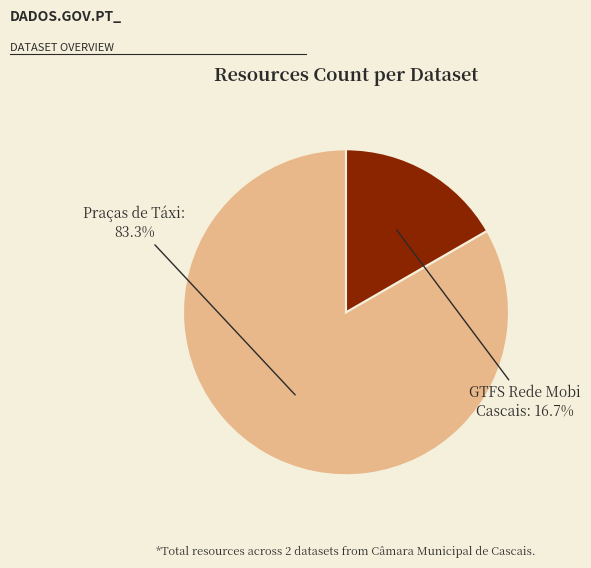

Is there any slice that represents more than half of the pie?

Yes